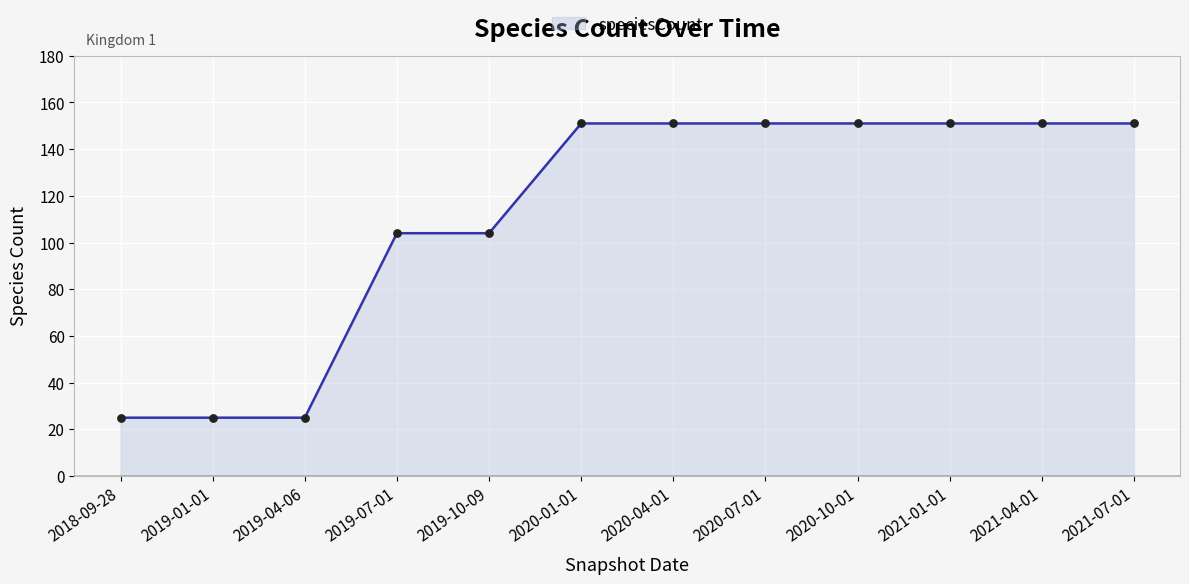

What is the ratio of the value at 2020-07-01 to the value at 2021-07-01?

1.0